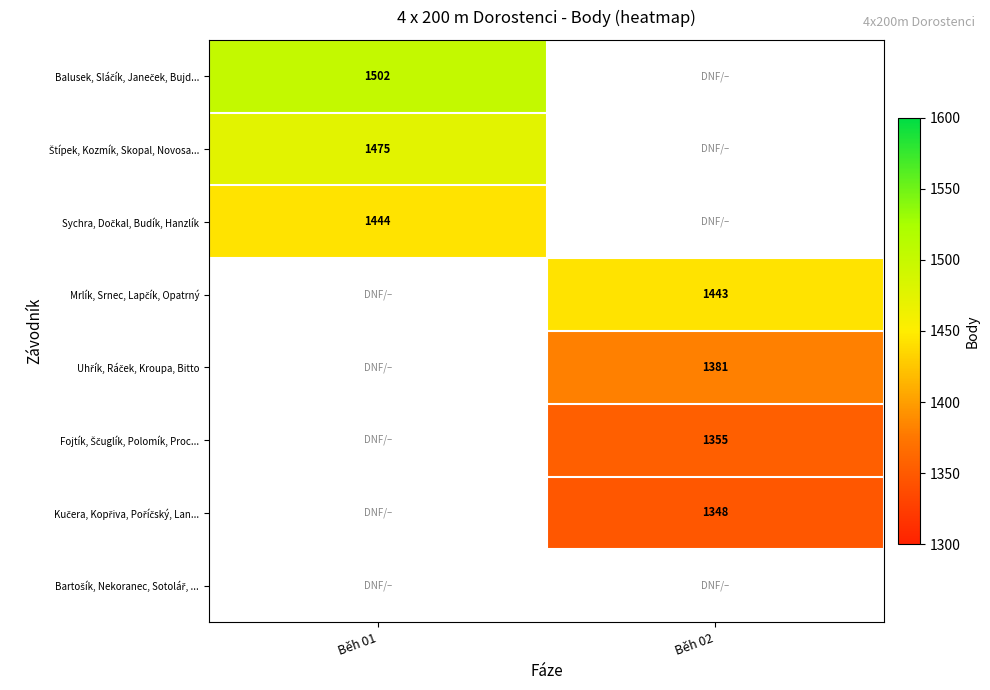

Which series has the largest range (max minus min)?

Balusek, Sláčík, Janeček, Bujd...